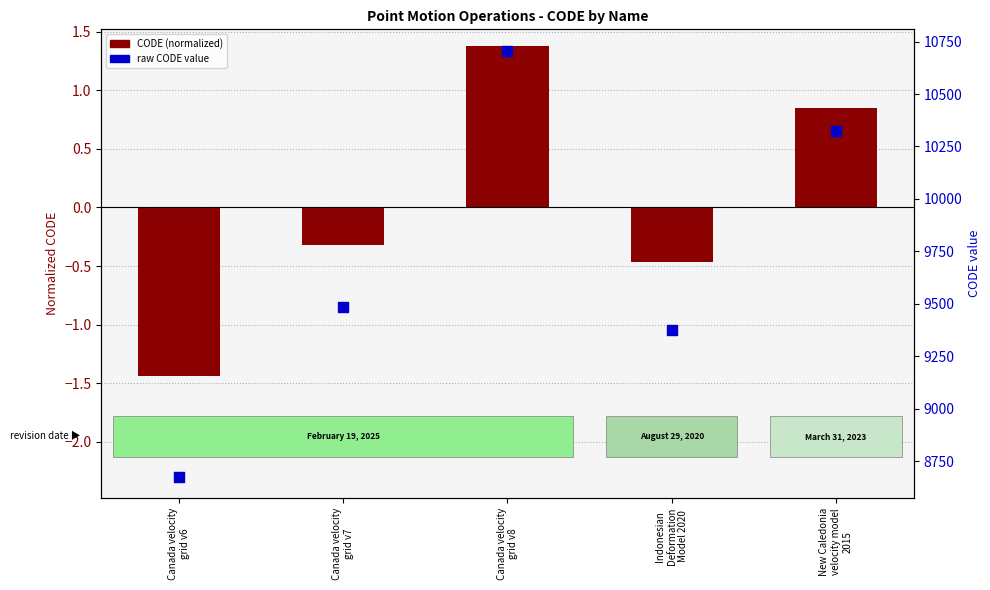

Which series has the largest Y range (max minus min)?

raw CODE value